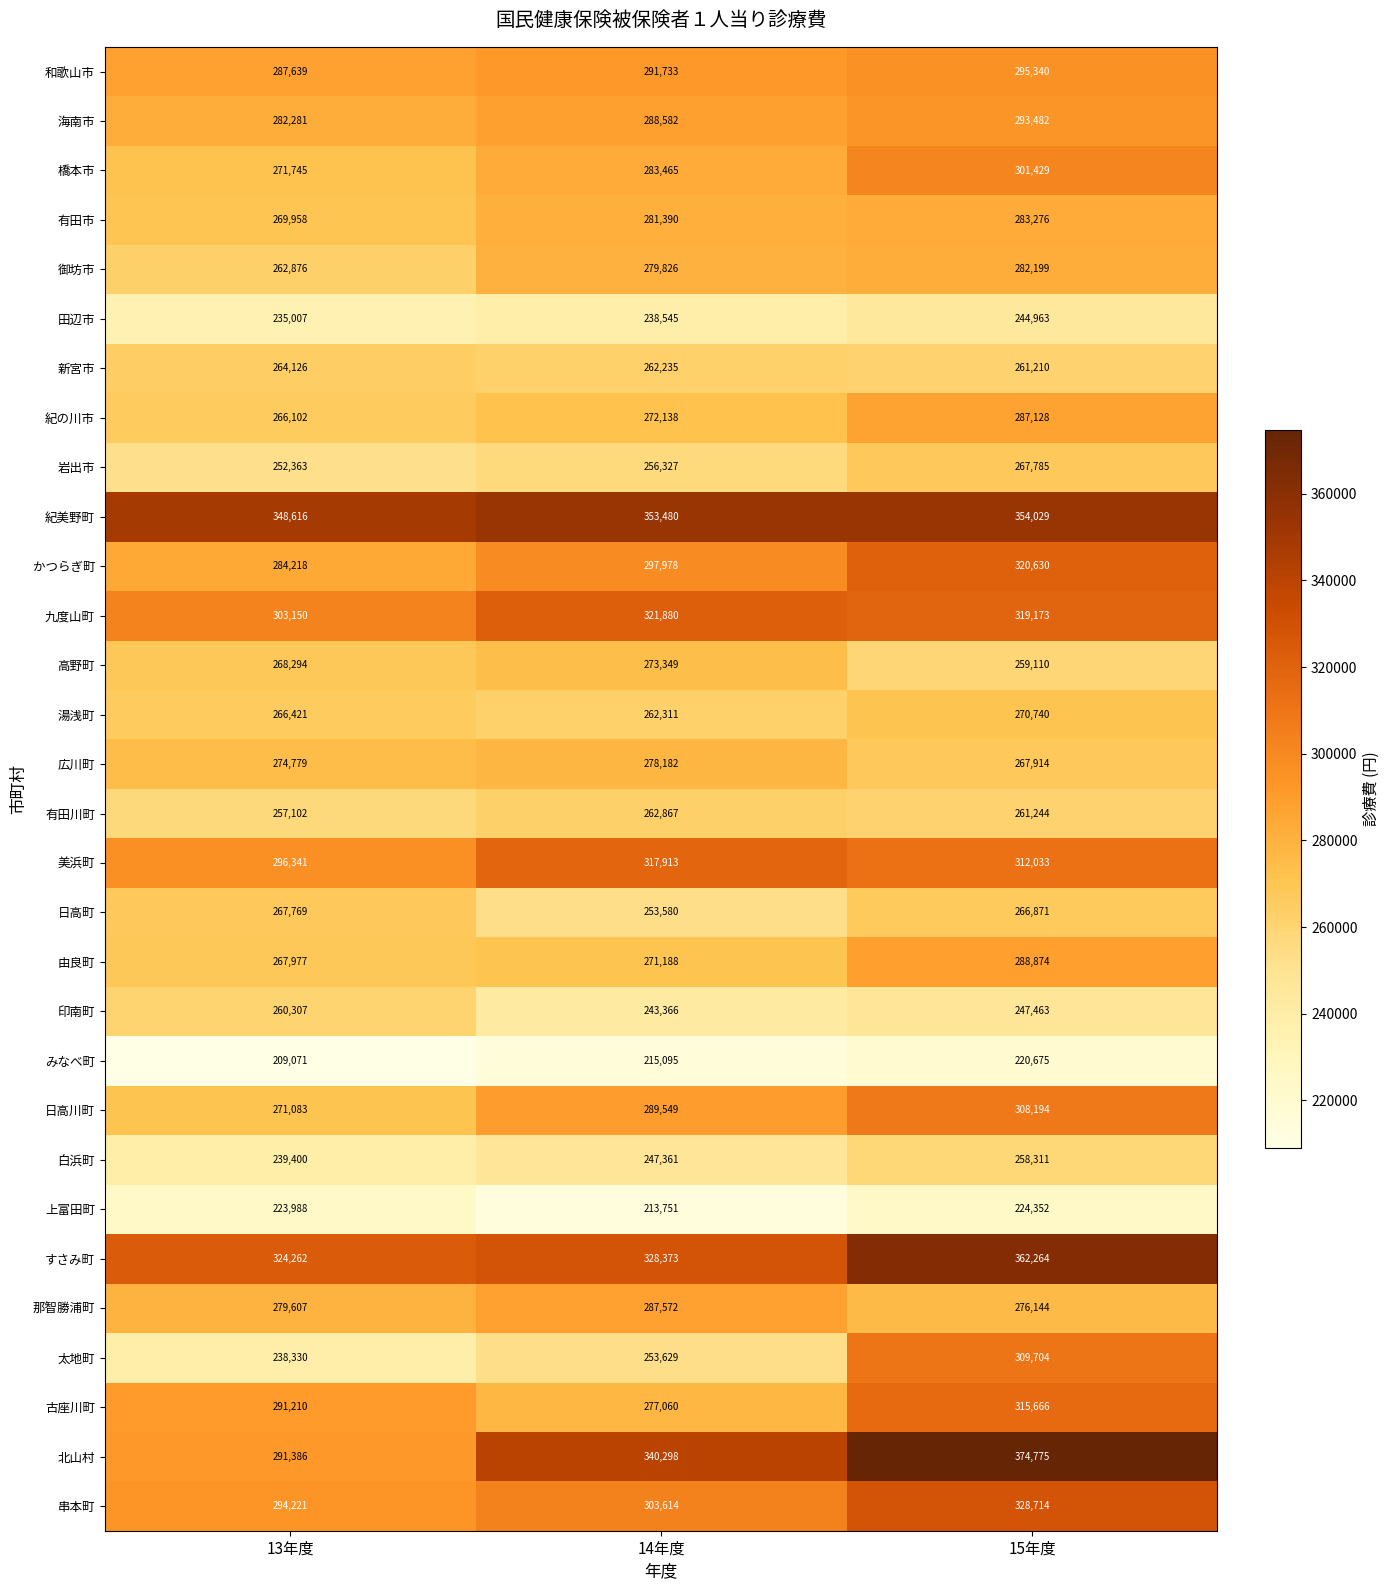

Where is 田辺市 nearest to the value 239985?

14年度